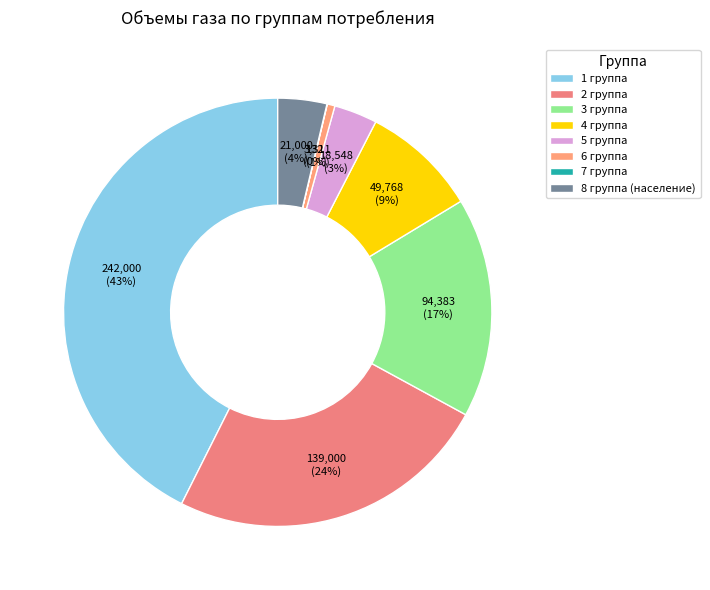

Is there any slice that represents more than half of the pie?

No